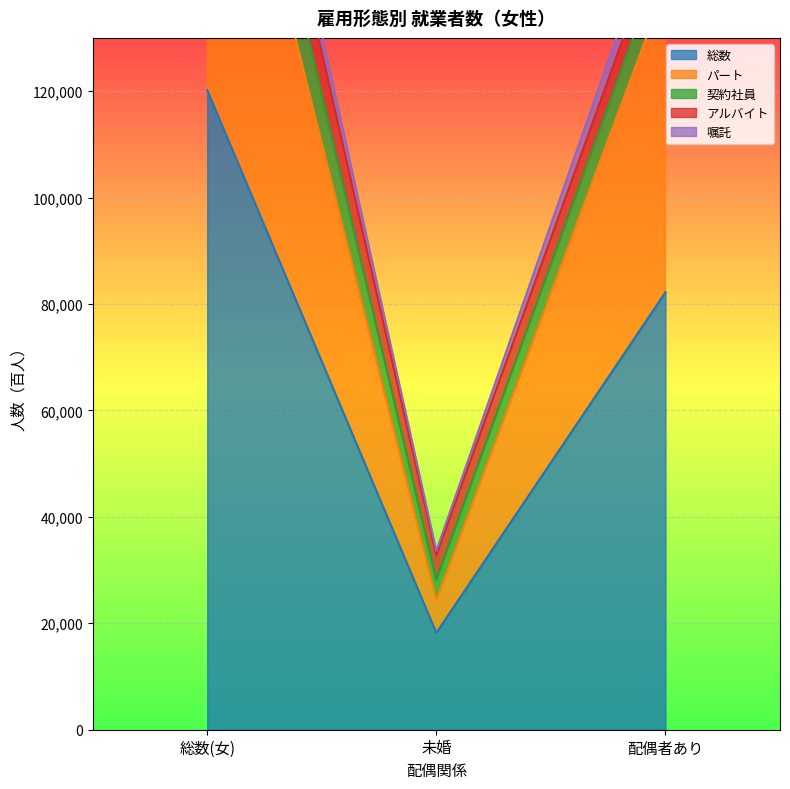

Read the 総数 value at 総数(女).

120200